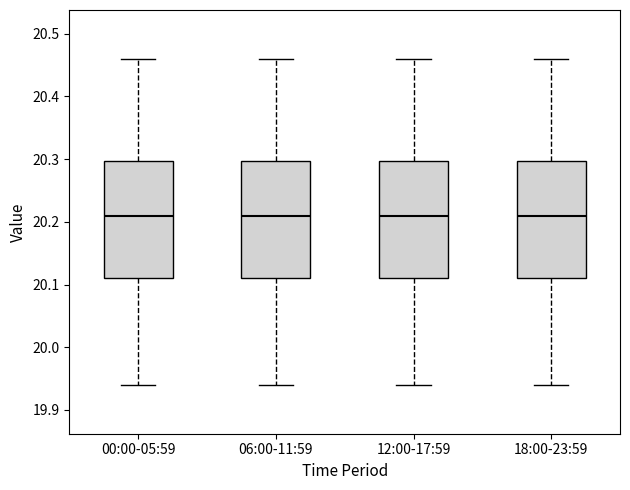

Reading left to right, transcribe this box plot: for each box, give where its median line is, the range the box spans, and where its two whiskers end, as read against the y-axis. The values are not printed on the chart, so give them approximately, as read against the axis.

00:00-05:59: median 20.21, box 20.11 to 20.30, whiskers 19.94 to 20.46
06:00-11:59: median 20.21, box 20.11 to 20.30, whiskers 19.94 to 20.46
12:00-17:59: median 20.21, box 20.11 to 20.30, whiskers 19.94 to 20.46
18:00-23:59: median 20.21, box 20.11 to 20.30, whiskers 19.94 to 20.46